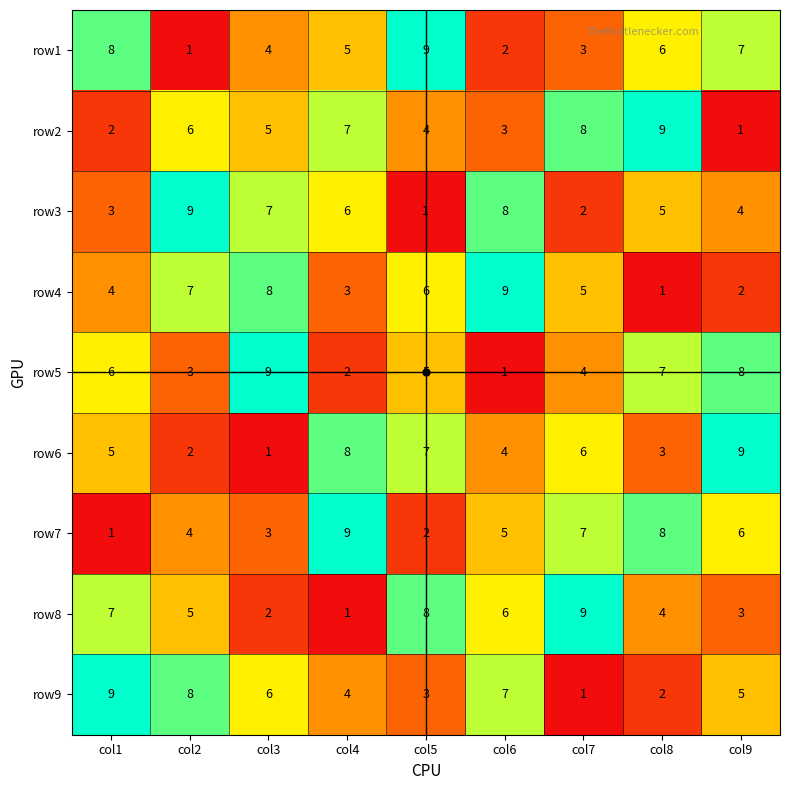

Is the value of row8 at col3 greater than the value of row3 at col5?

Yes